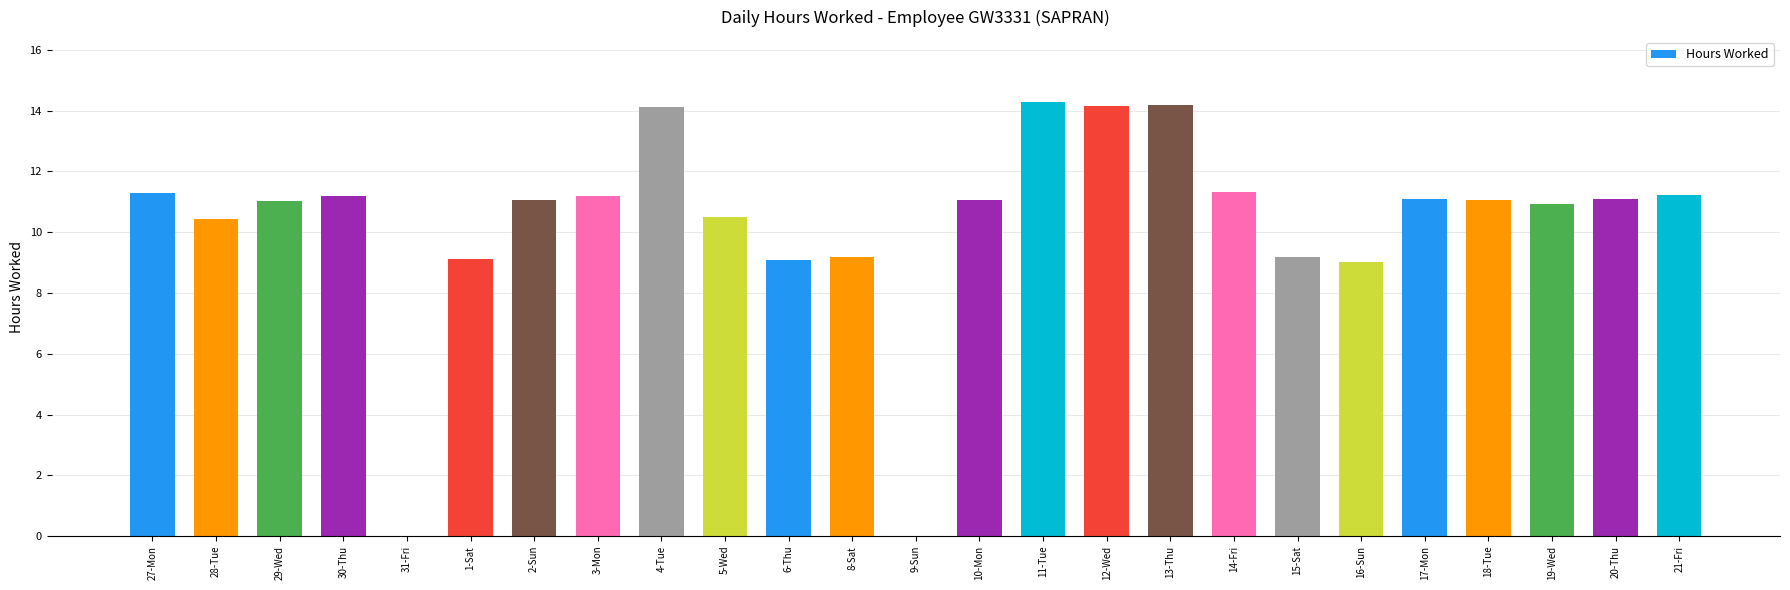

What is the greatest value displayed?

14.3